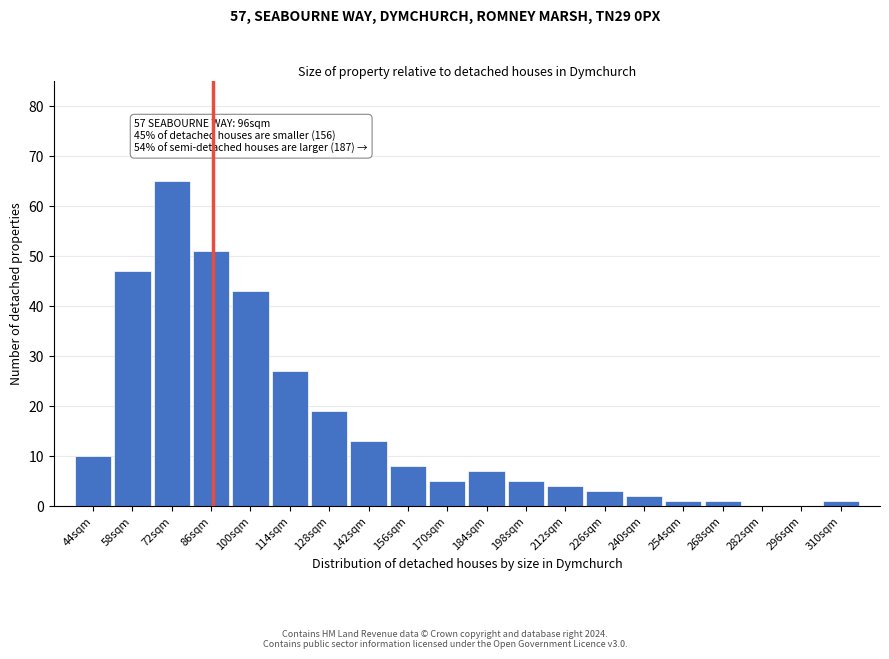

Reading left to right, transcribe all the data shown in this chart.

44sqm=10	58sqm=47	72sqm=65	86sqm=51	100sqm=43	114sqm=27	128sqm=19	142sqm=13	156sqm=8	170sqm=5	184sqm=7	198sqm=5	212sqm=4	226sqm=3	240sqm=2	254sqm=1	268sqm=1	282sqm=0	296sqm=0	310sqm=1